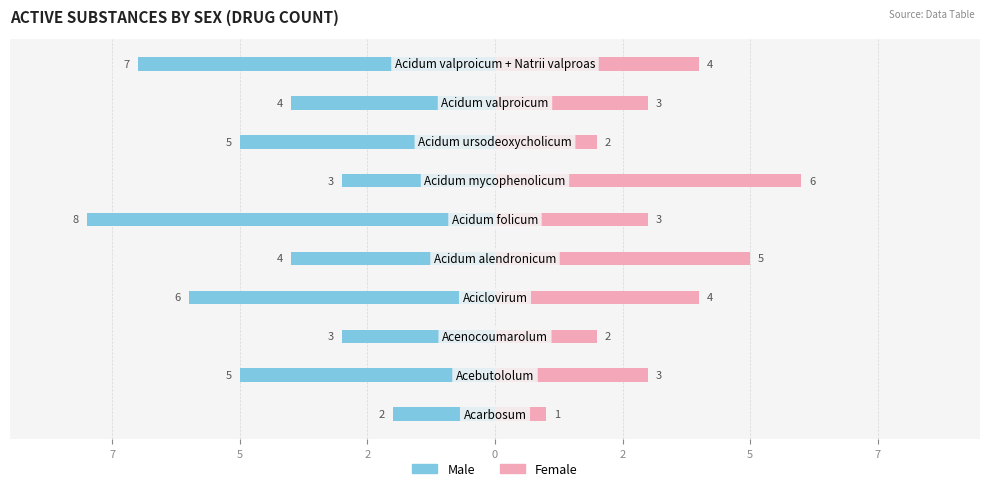

What value does the Male series have at 10?

-2